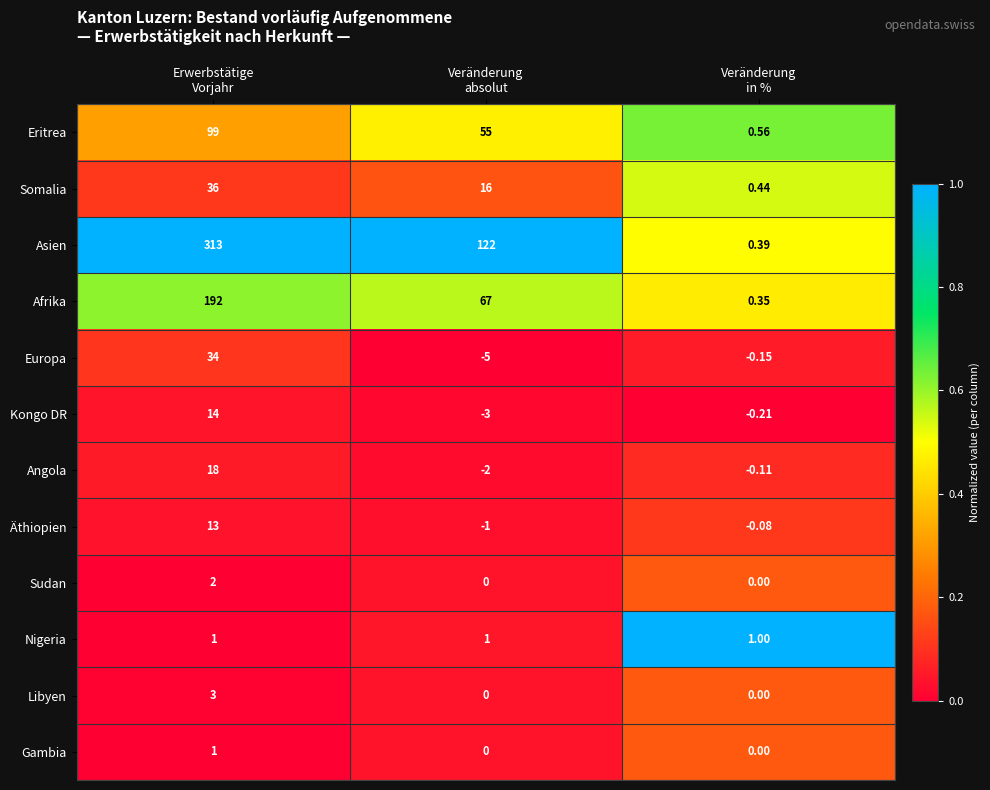

Count the number of categories in the chart.

3